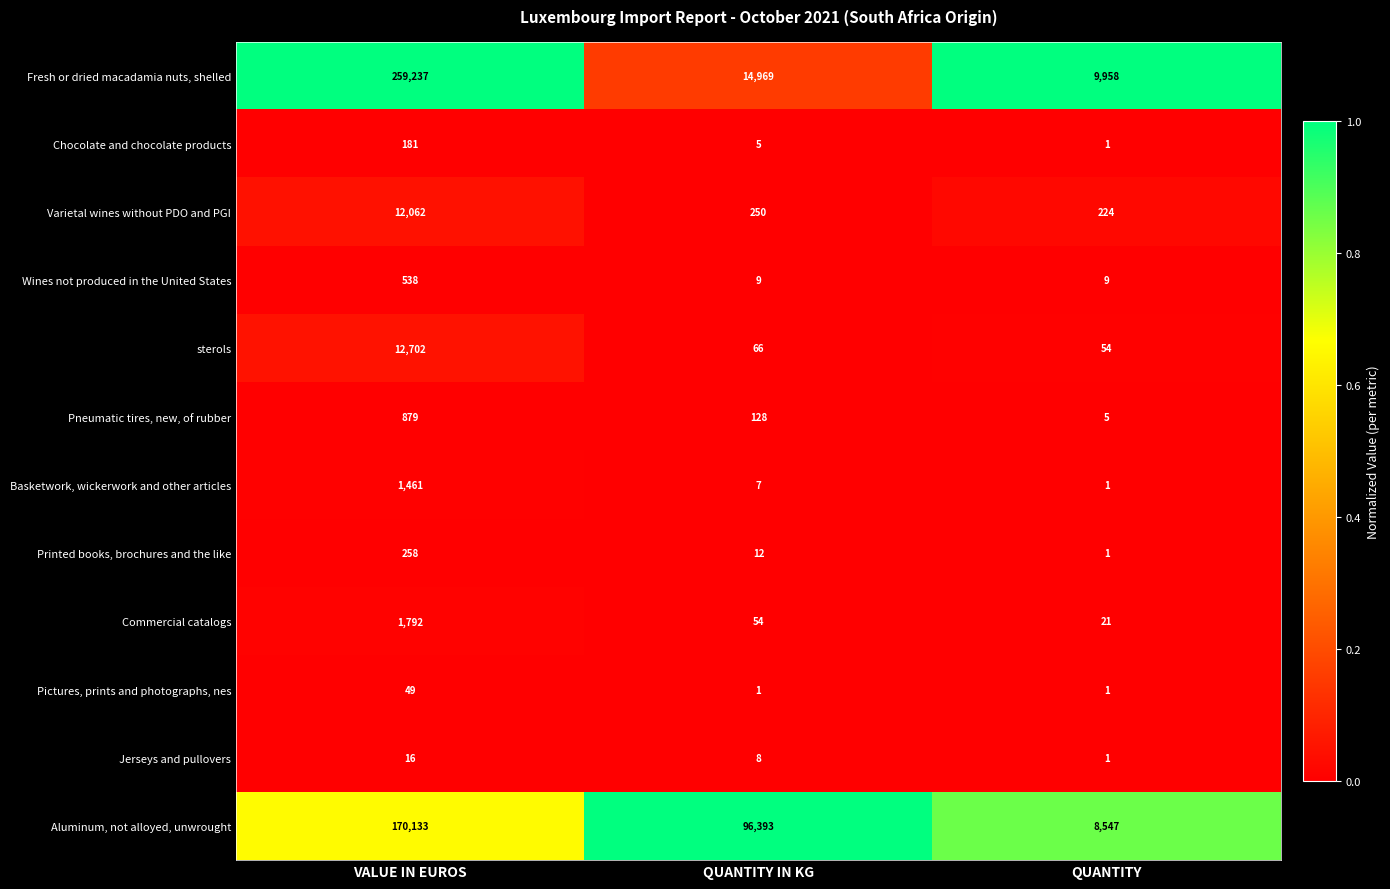

Which series has the widest spread of values?

Fresh or dried macadamia nuts, shelled